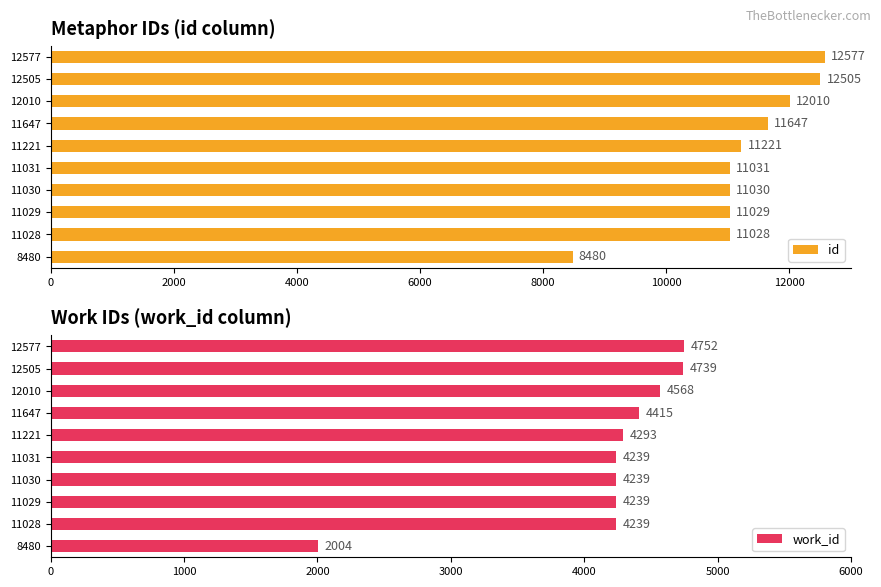

True or false: id has a value of 19176 at 11030.

False